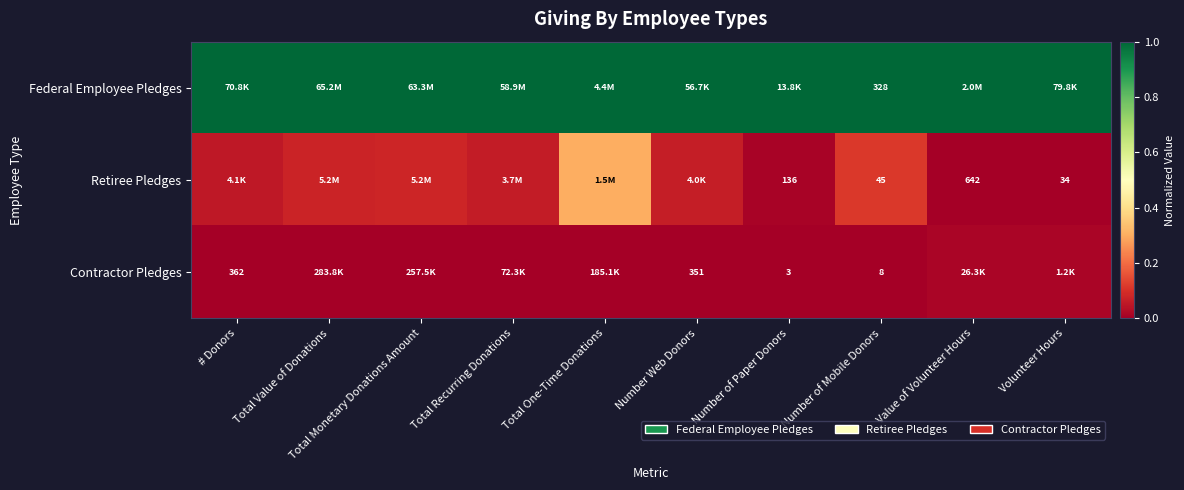

What is the total value across all series at Value of Volunteer Hours?

1.0